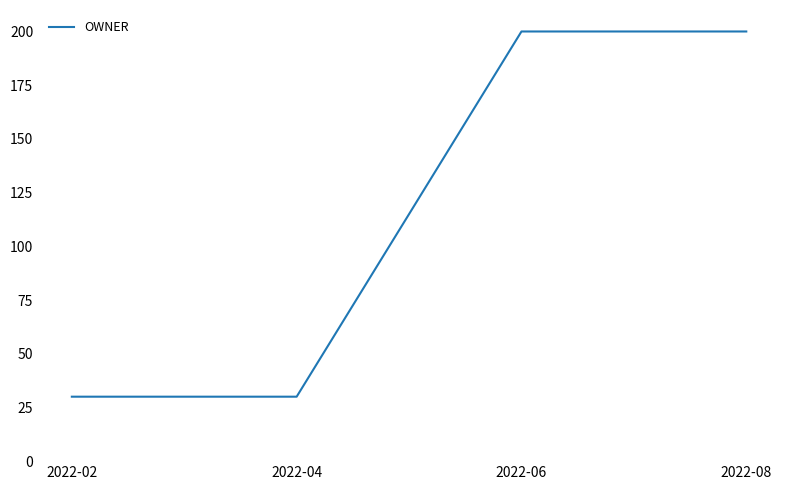

What is the difference between the values at 2022-08 and 2022-04?

170